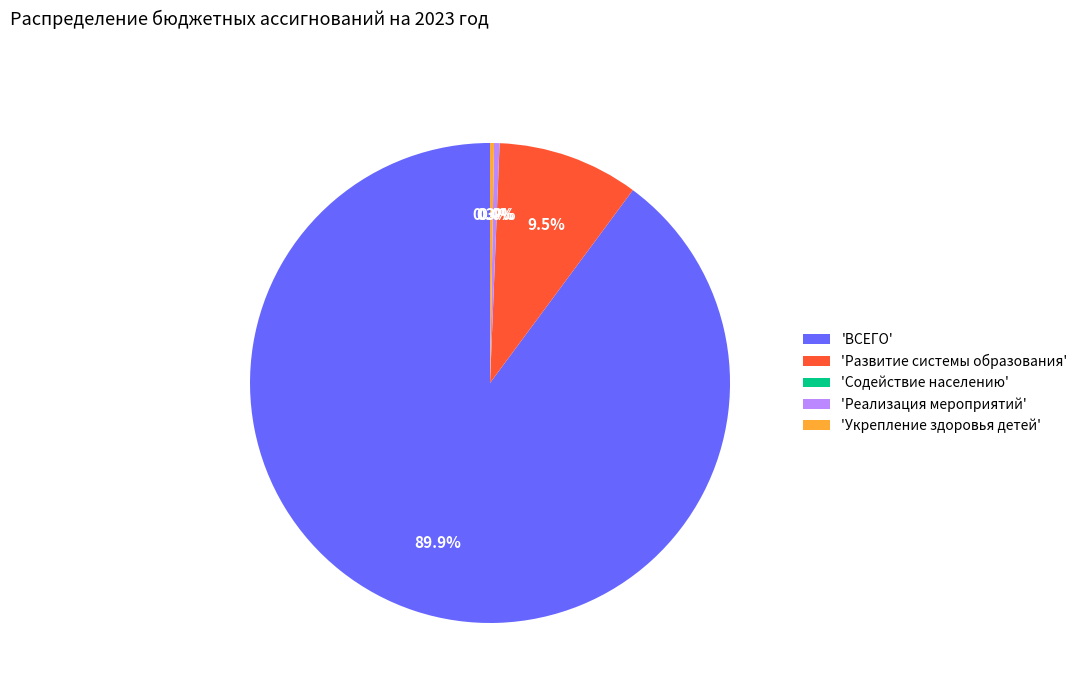

To the nearest percent, what is the average slice percentage?

20%